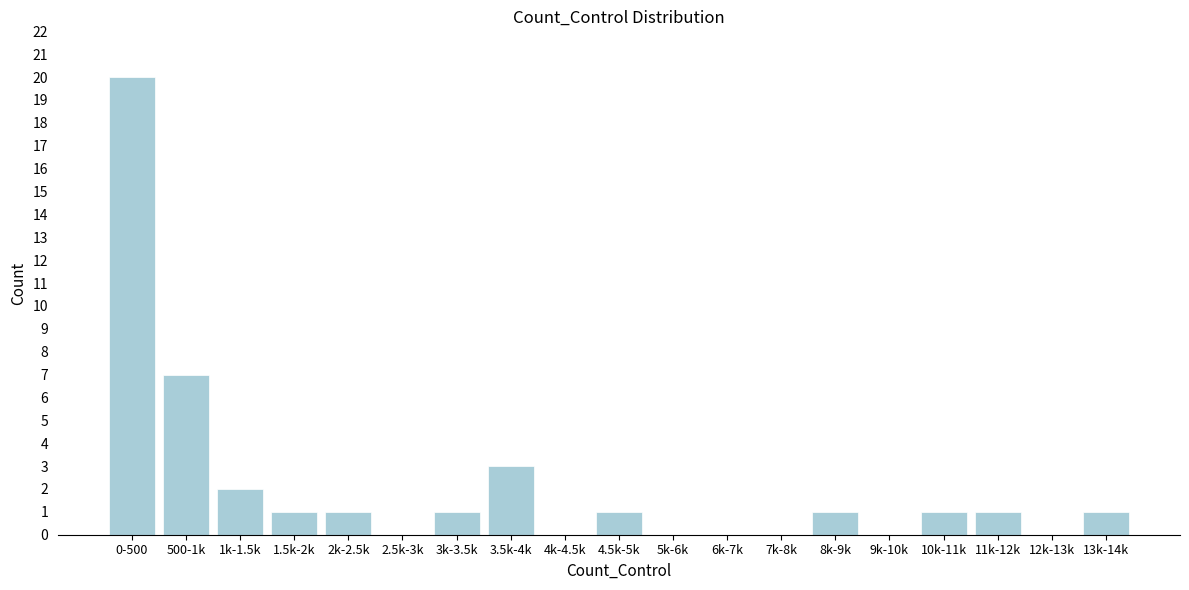

Reading left to right, transcribe all the data shown in this chart.

0-500=20	500-1k=7	1k-1.5k=2	1.5k-2k=1	2k-2.5k=1	2.5k-3k=0	3k-3.5k=1	3.5k-4k=3	4k-4.5k=0	4.5k-5k=1	5k-6k=0	6k-7k=0	7k-8k=0	8k-9k=1	9k-10k=0	10k-11k=1	11k-12k=1	12k-13k=0	13k-14k=1